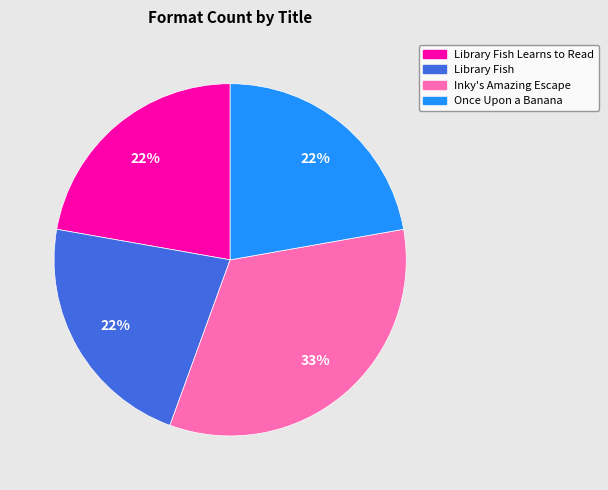

Is there any slice that represents more than half of the pie?

No